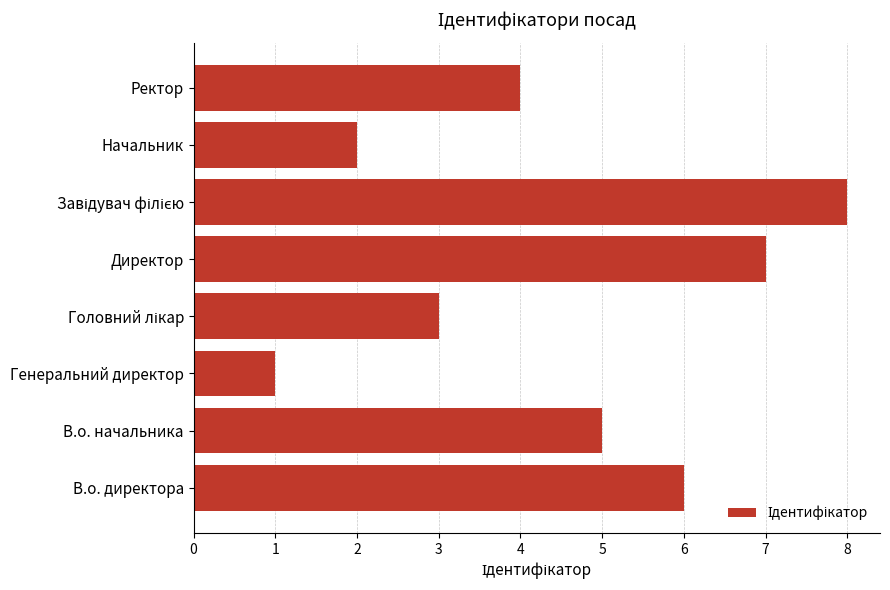

Are the bars grouped side by side (vs. stacked)?

No